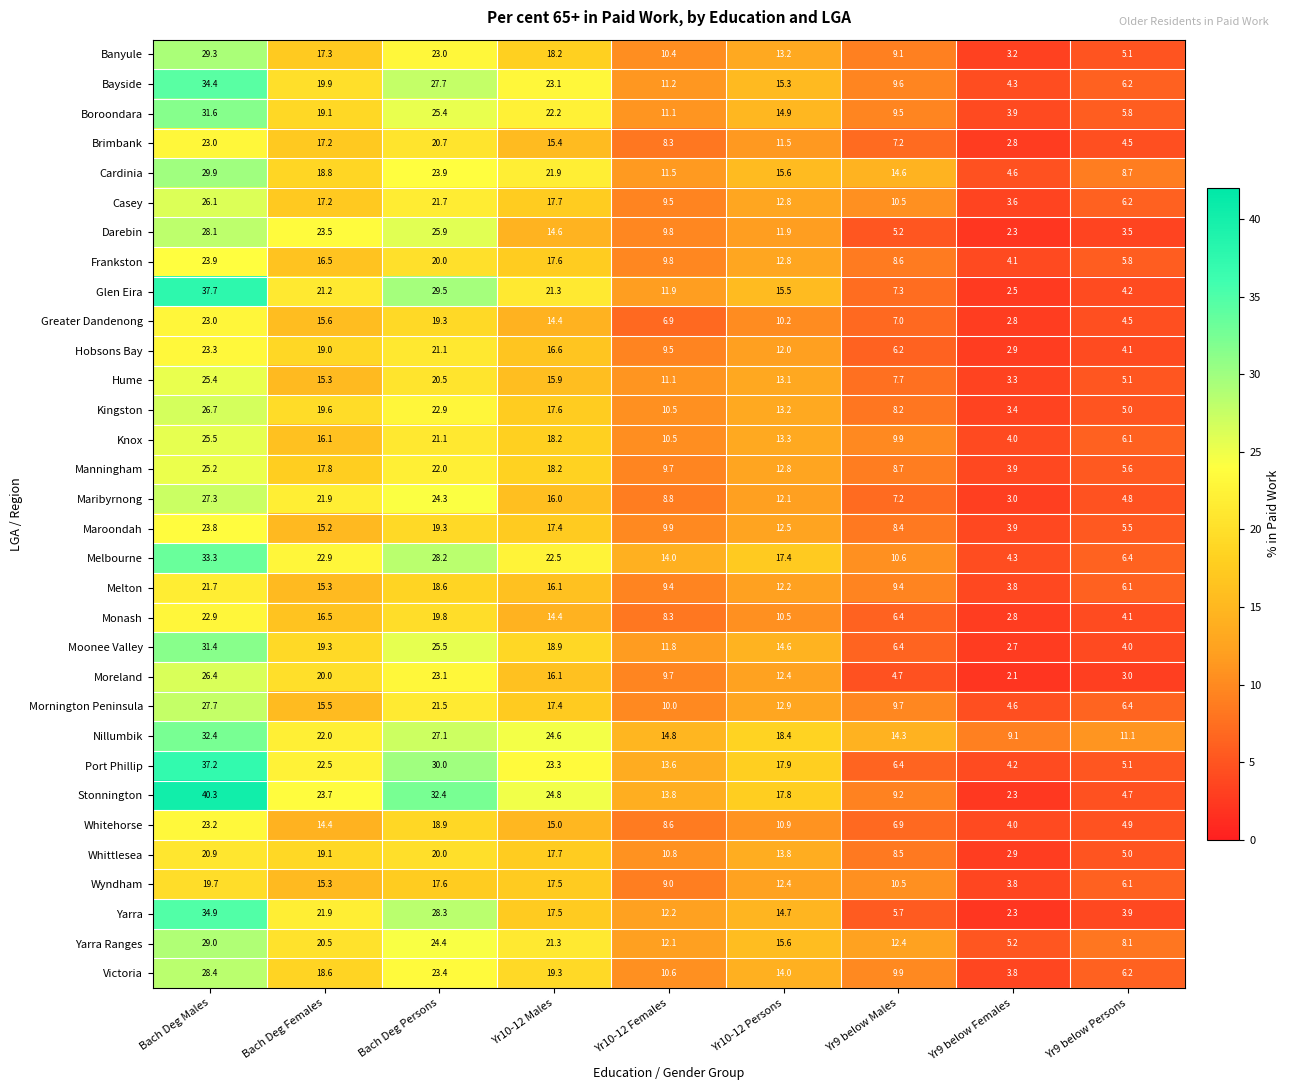

What is the greatest value displayed?

40.3